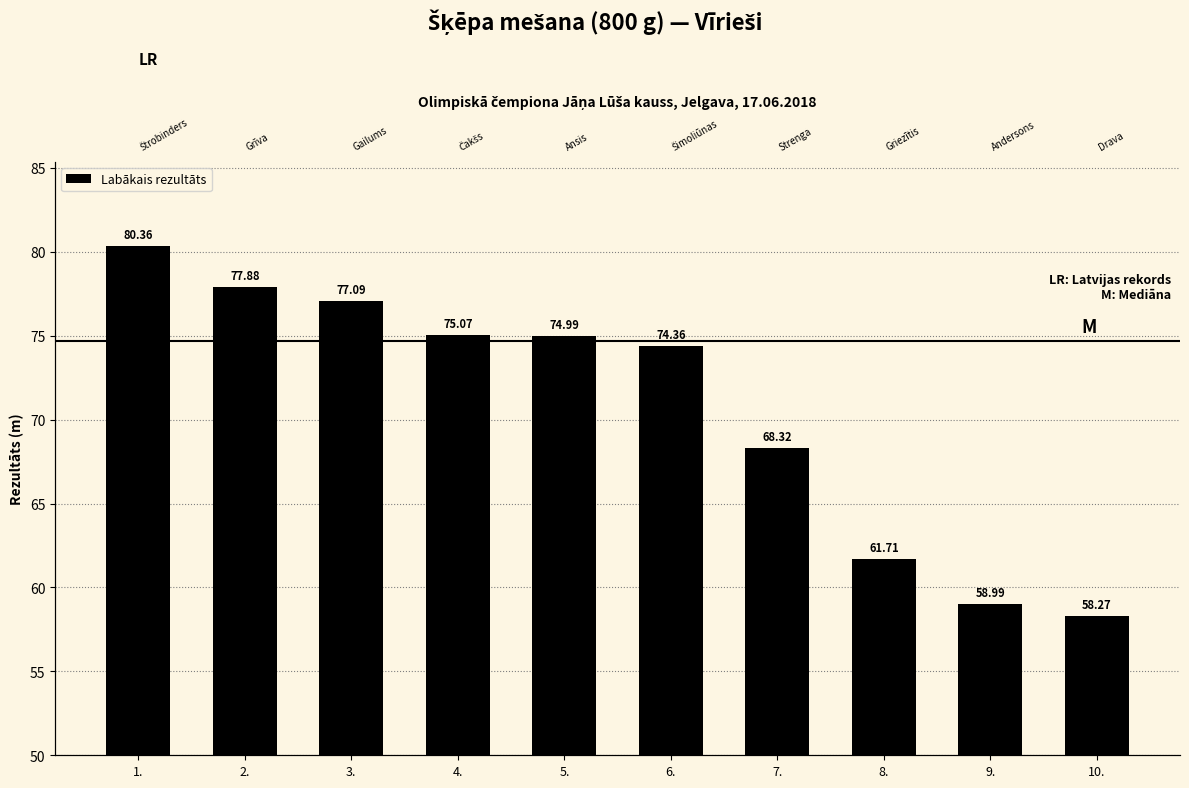

The value at 9. is 39.5. True or false?

False